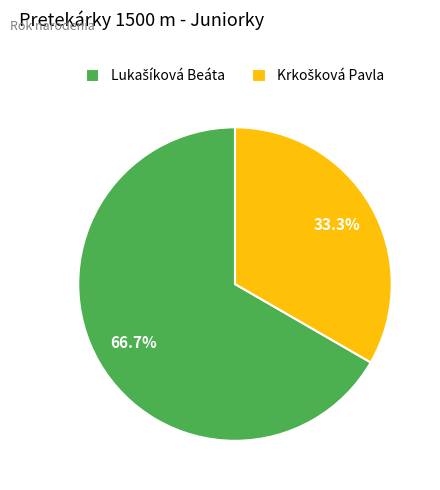

How many slices are in this pie chart?

2